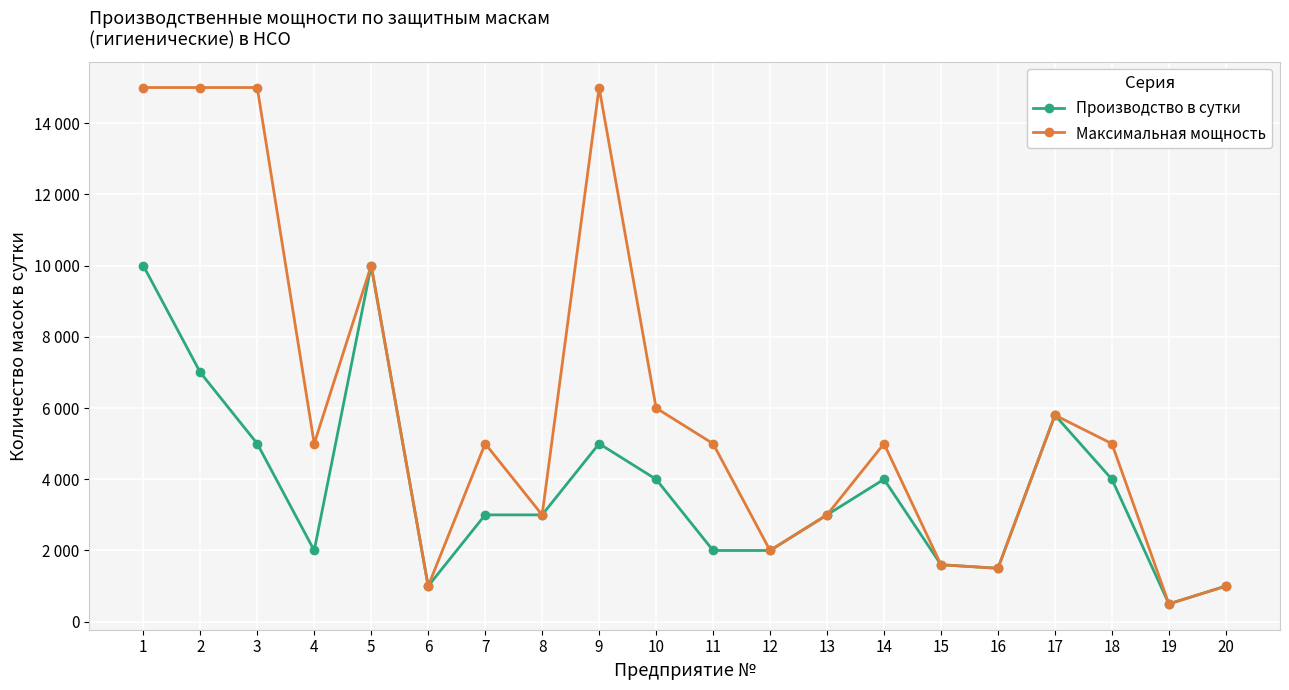

At which label is Производство в сутки closest to 5250?

3